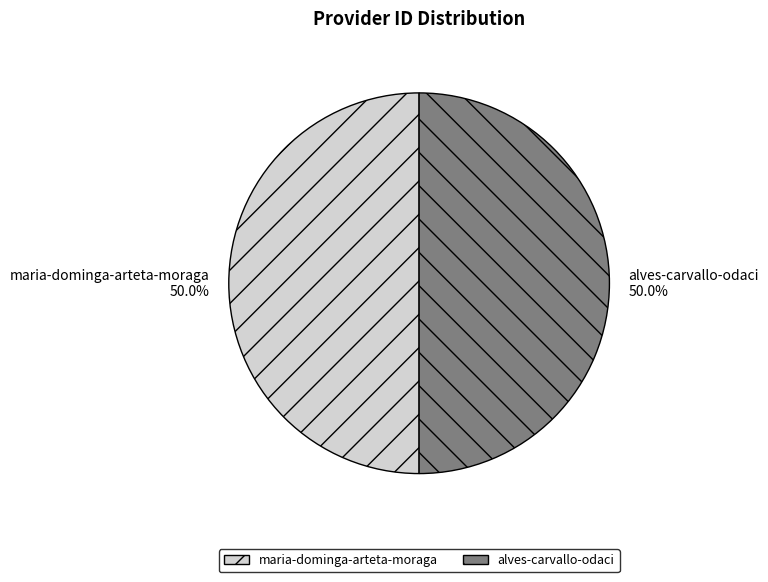

What portion of the pie excludes alves-carvallo-odaci?

50.0%